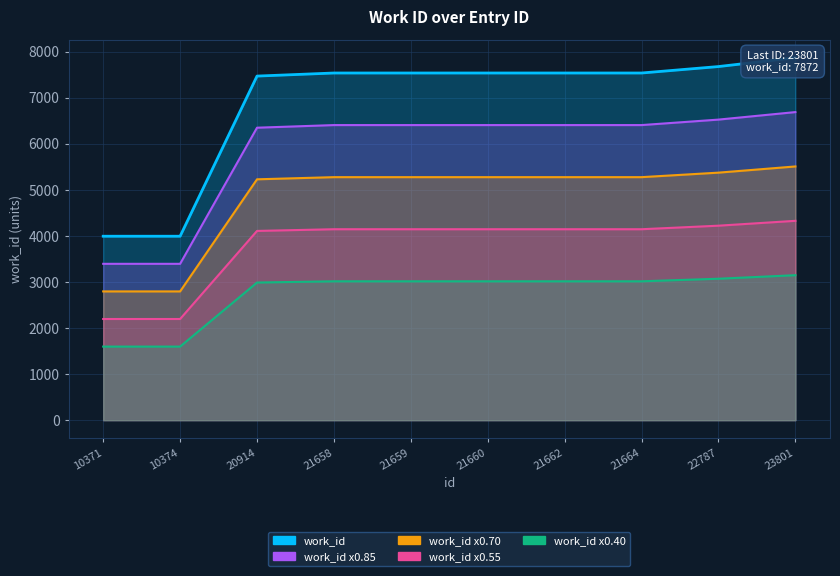

What value does the data have at 10374?

2197.2